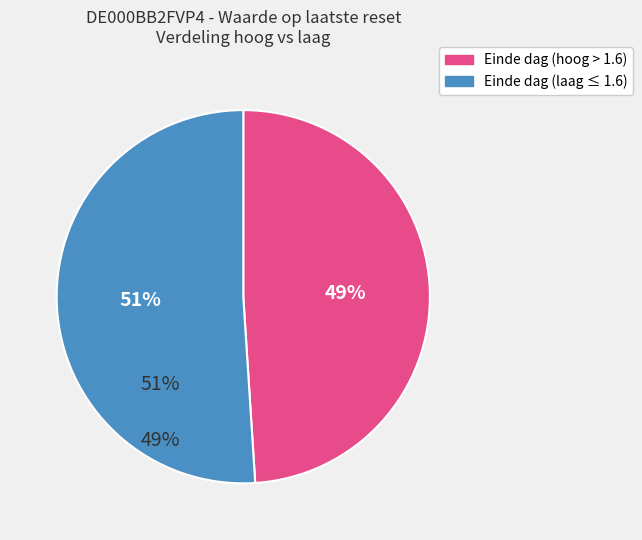

How many segments does this pie chart have?

2